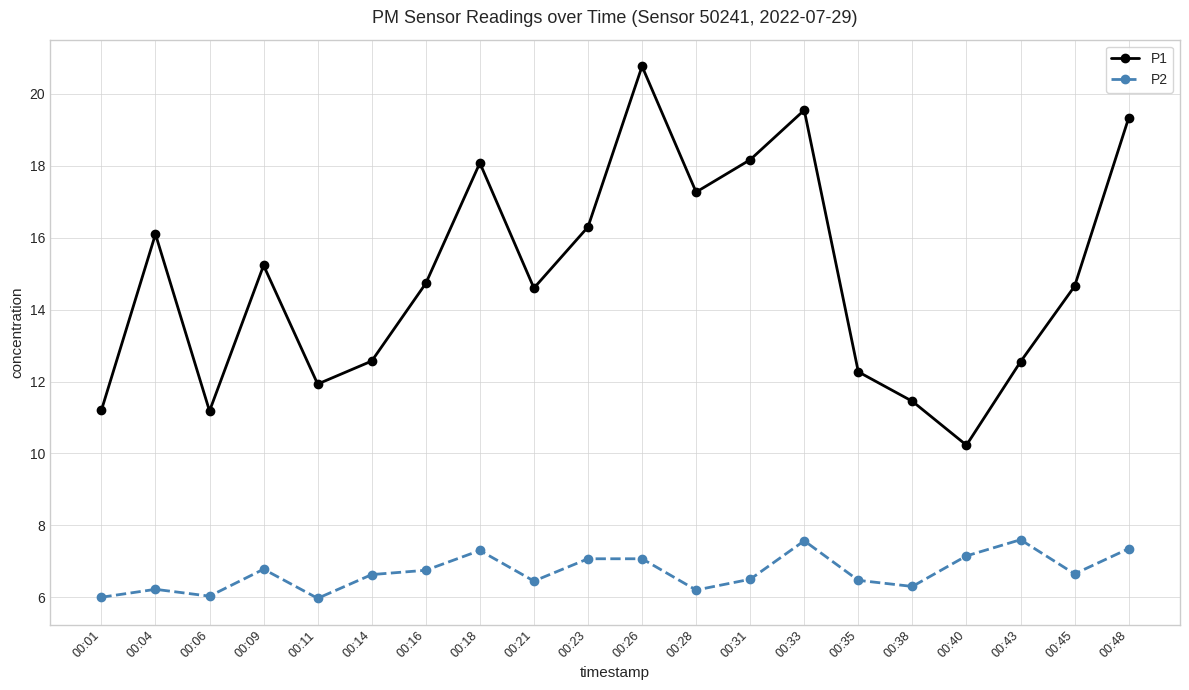

True or false: P1 and P2 cross at least once.

False